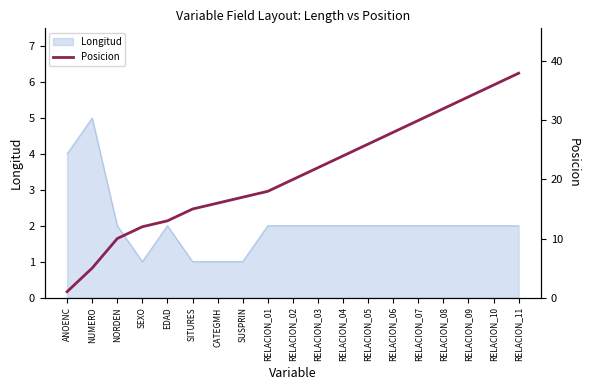

What is the difference between the second highest and minimum values?

35